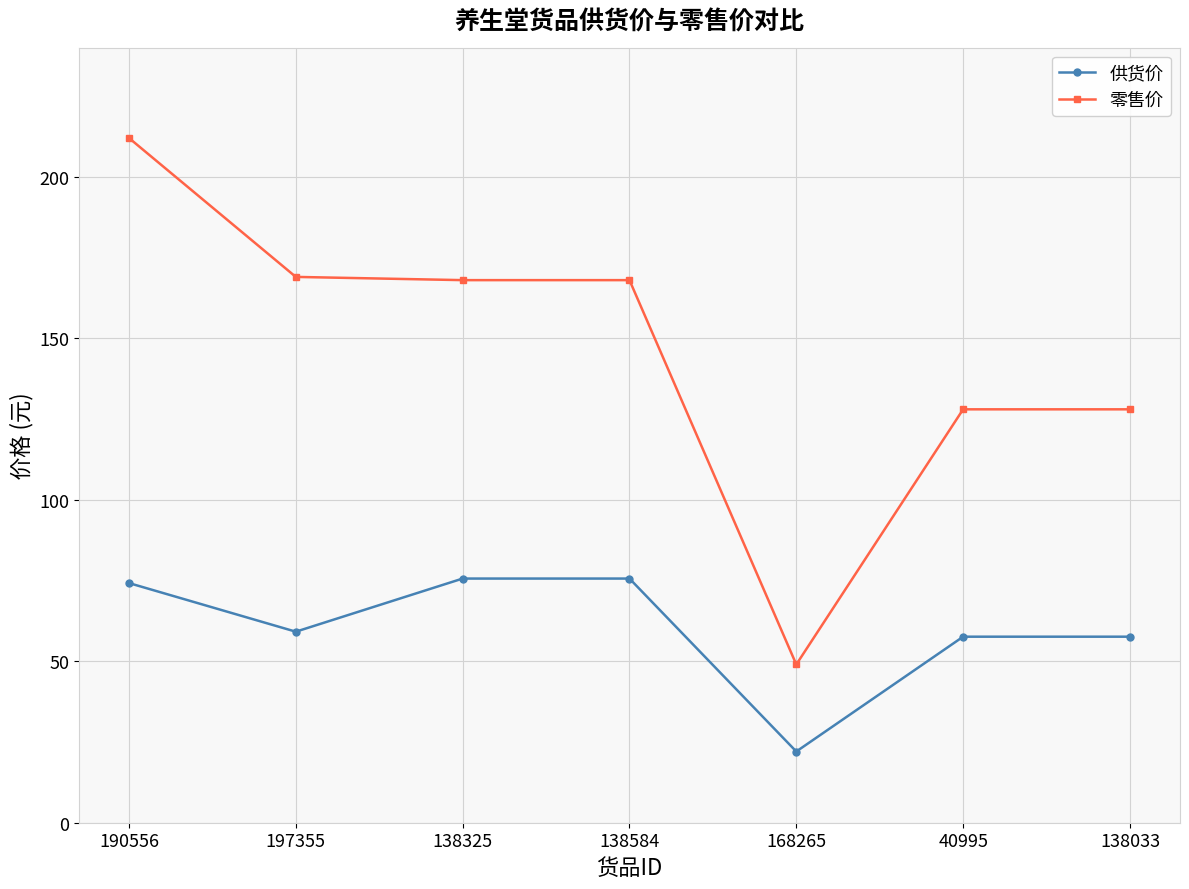

What is the approximate value of 零售价 at 190556?

212.0